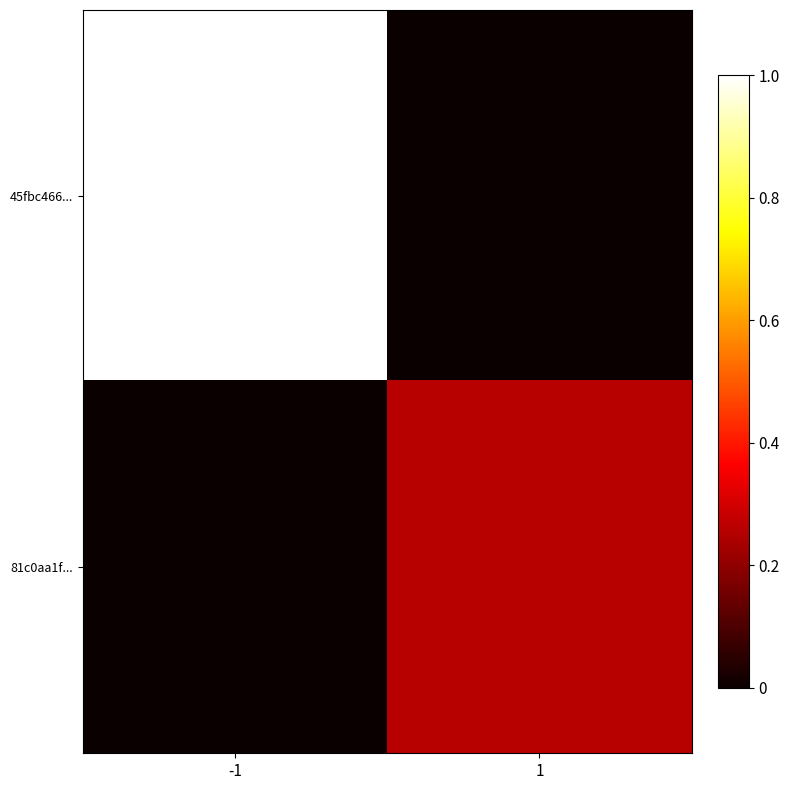

Which series has the largest total across all categories?

45fbc466...